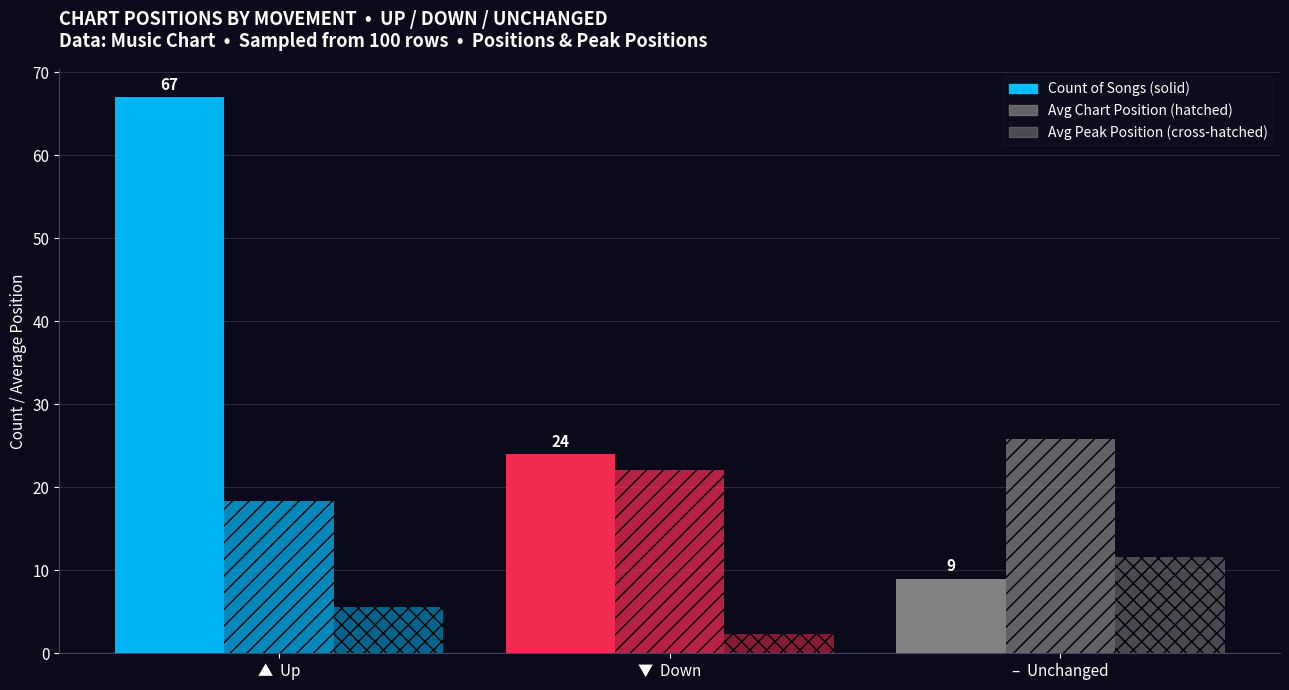

Reading right to left, what are all the values shown in this chart?

Count of Songs: 9.0	24.0	67.0
Avg Position: 25.9	22.1	18.4
Avg Peak Position: 11.6	2.3	5.5